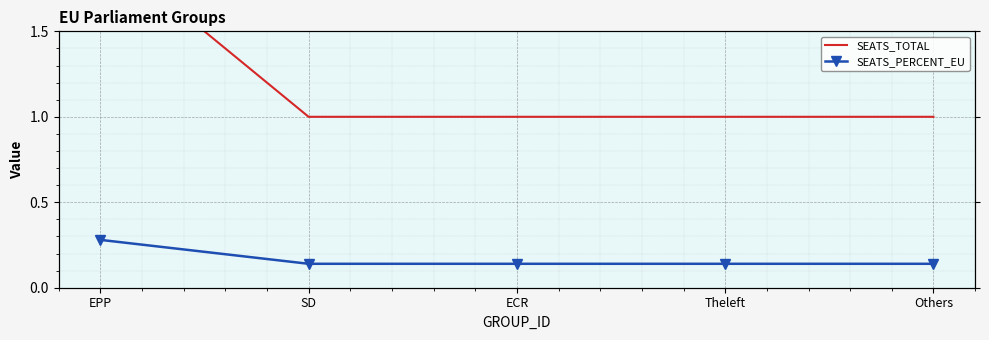

True or false: SEATS_TOTAL has more than 1 points higher than both neighbors.

False